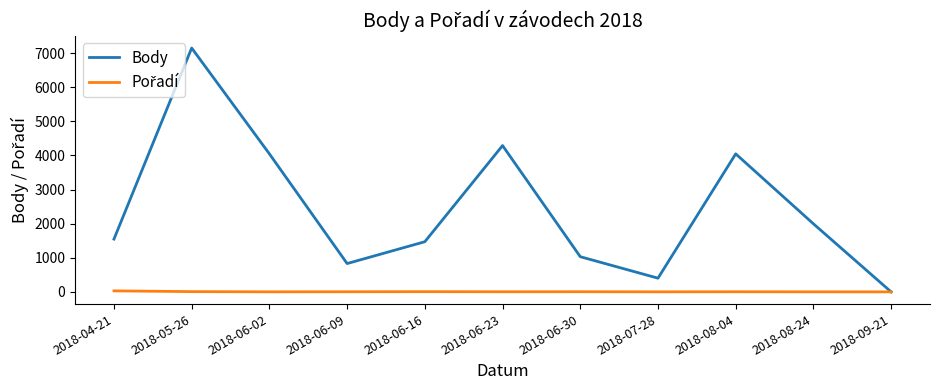

What is the maximum value for Body?

7150